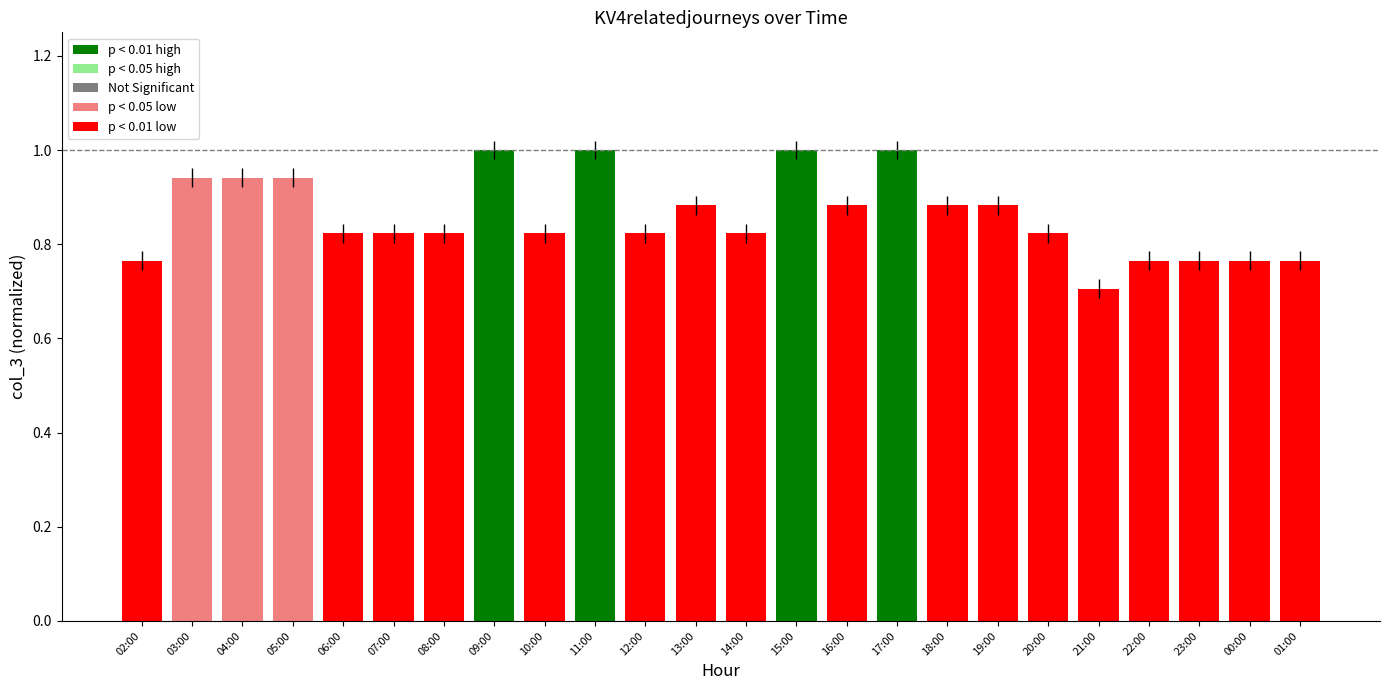

What position from the left is 17:00?

16